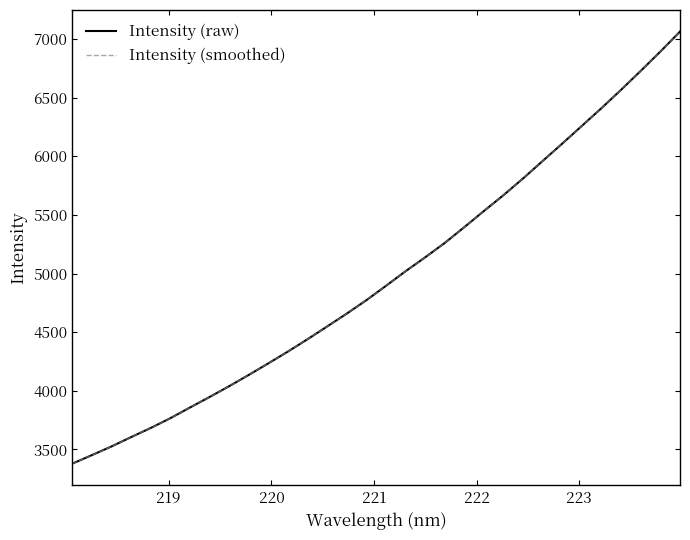

Is this an area chart (filled region under the line)?

No